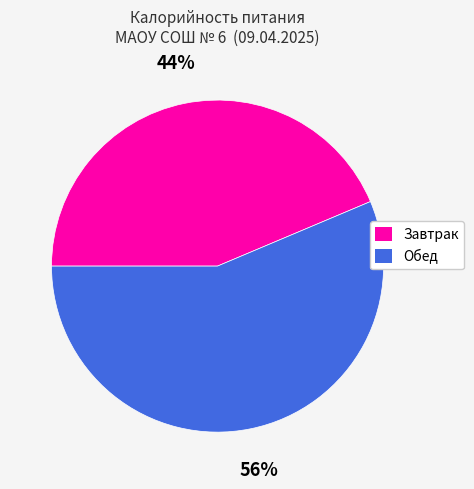

To the nearest percent, what portion does Обед represent?

56%